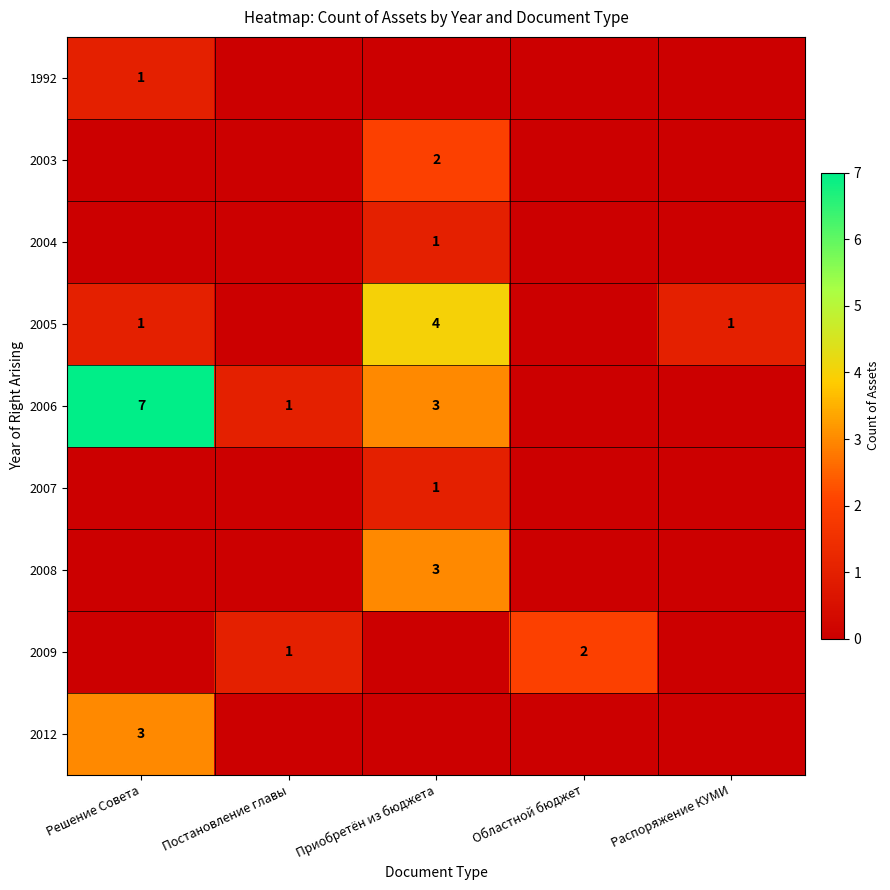

What is the sum of the 2006 values at Постановление главы and Решение Совета?

8